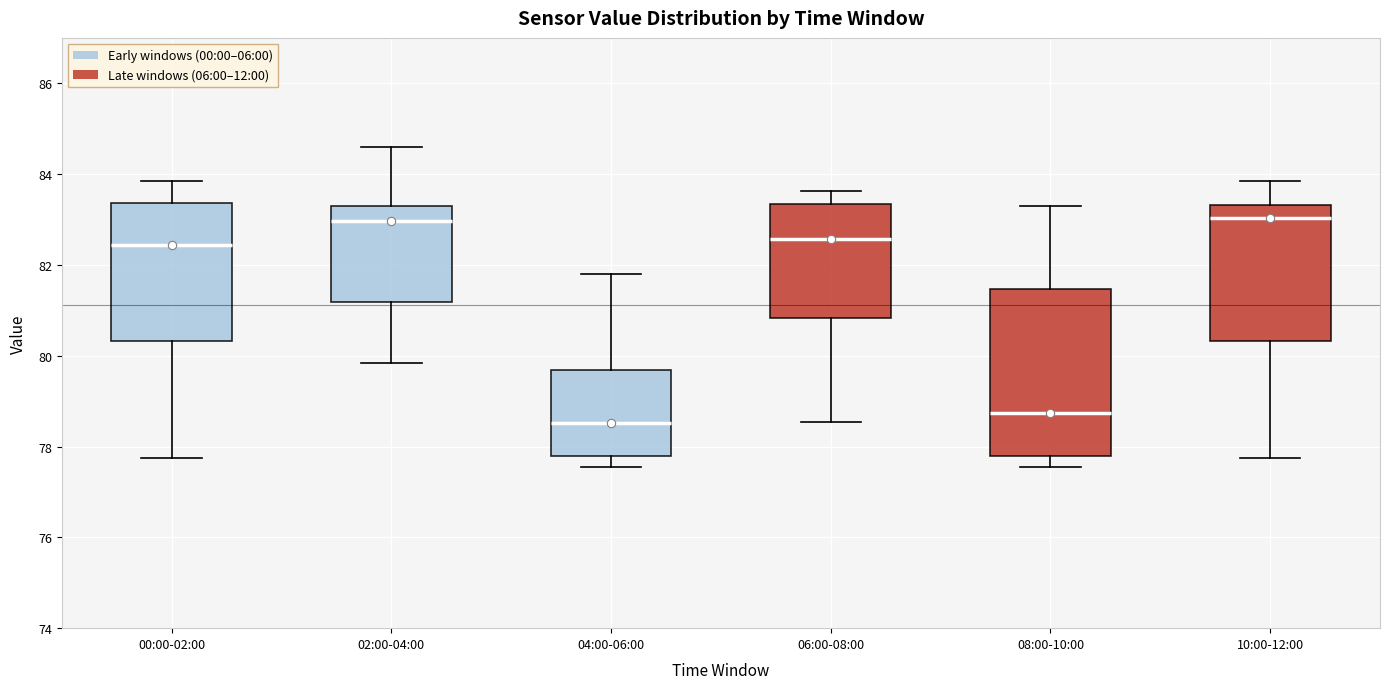

Reading left to right, transcribe this box plot: for each box, give where its median line is, the range the box spans, and where its two whiskers end, as read against the y-axis. The values are not printed on the chart, so give them approximately, as read against the axis.

00:00-02:00: median 82.4, box 80.4 to 83.4, whiskers 77.8 to 83.8
02:00-04:00: median 83.0, box 81.2 to 83.4, whiskers 79.8 to 84.6
04:00-06:00: median 78.6, box 77.8 to 79.6, whiskers 77.6 to 81.8
06:00-08:00: median 82.6, box 80.8 to 83.4, whiskers 78.6 to 83.6
08:00-10:00: median 78.8, box 77.8 to 81.4, whiskers 77.6 to 83.2
10:00-12:00: median 83.0, box 80.4 to 83.4, whiskers 77.8 to 83.8